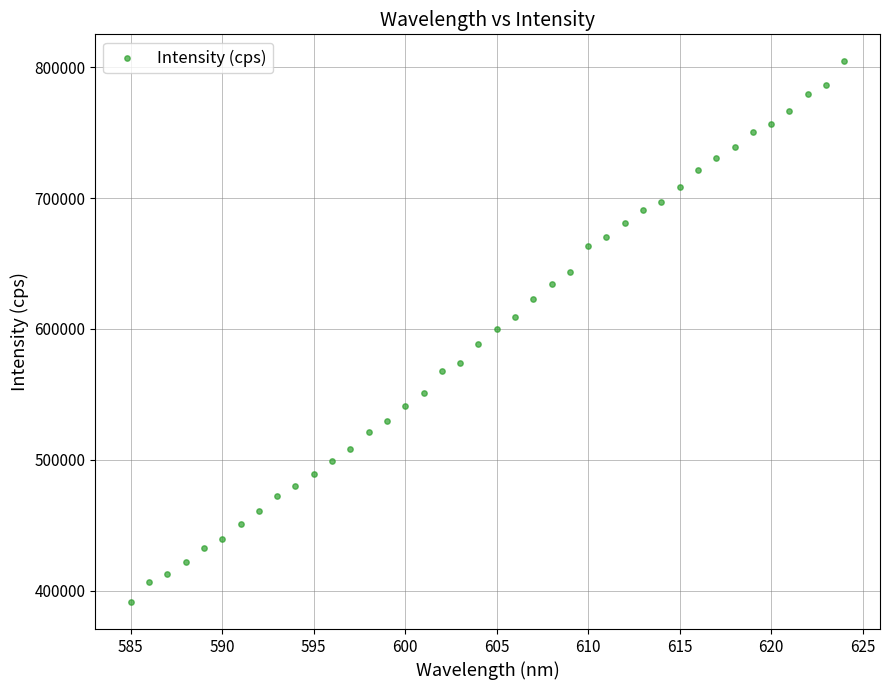

What is the range of X values (max minus min)?

39.0